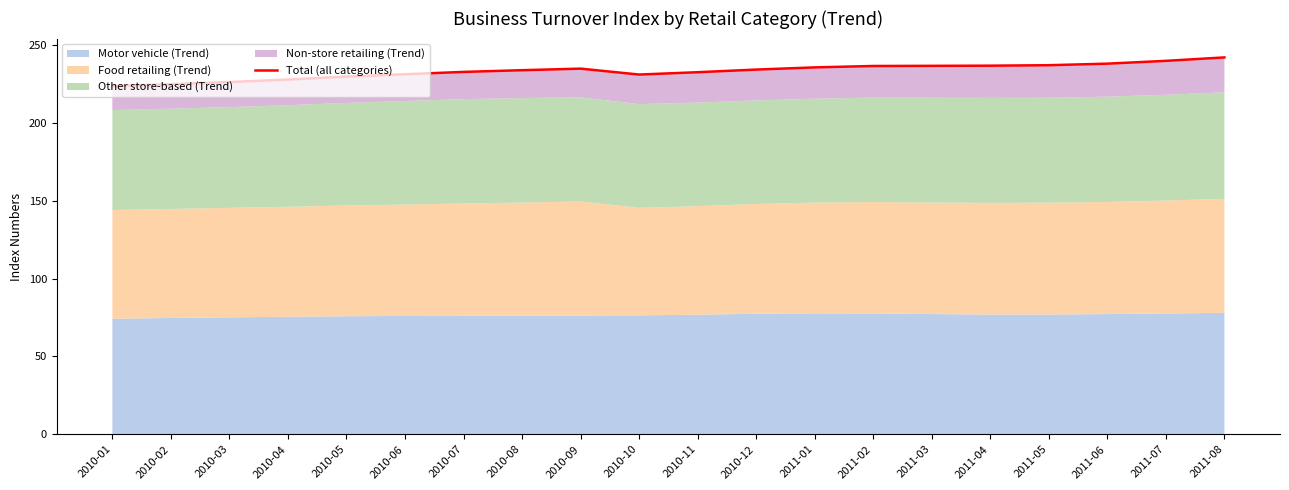

Is it true that the value at 2010-01 is 52.8?

False